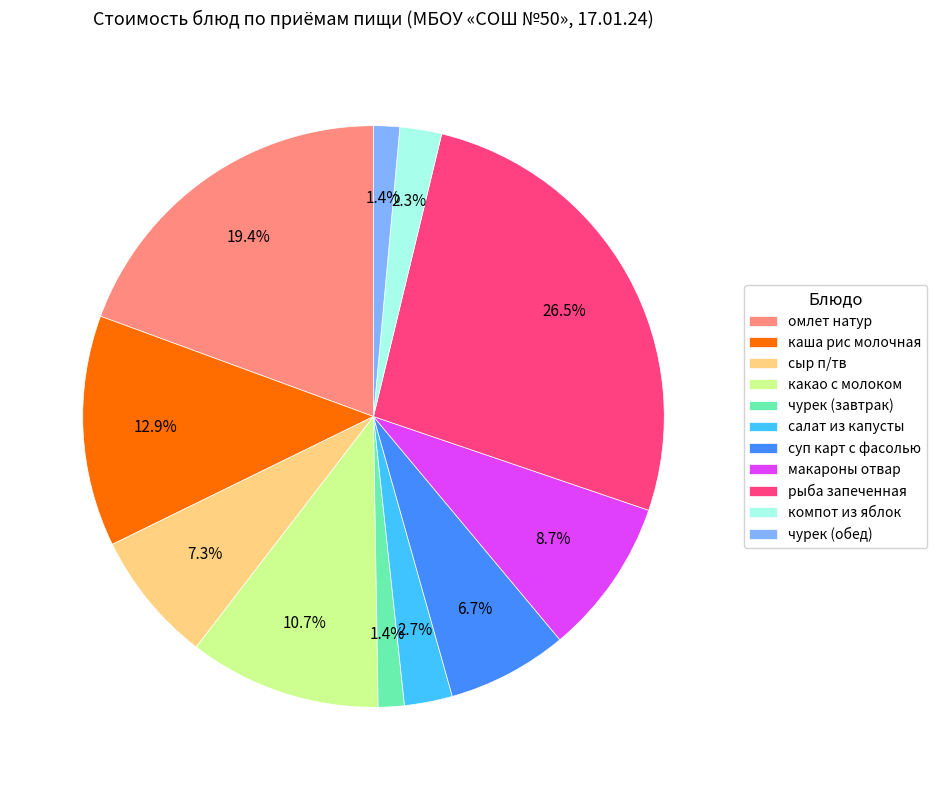

Between омлет натур and рыба запеченная, which is larger?

рыба запеченная